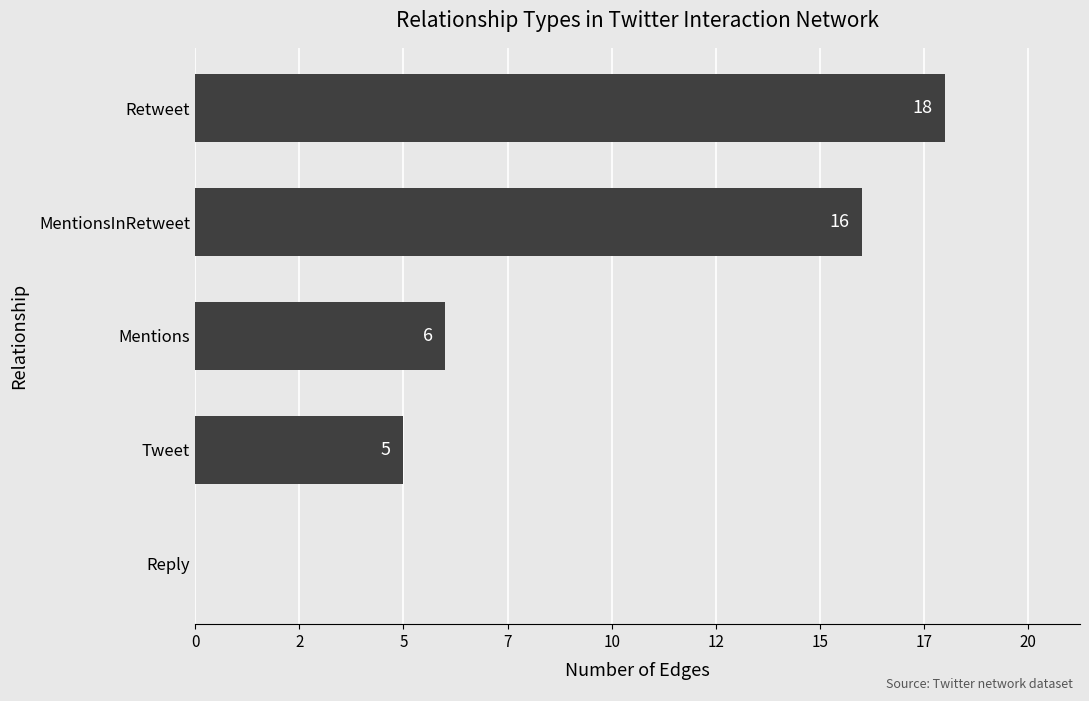

What is the difference between the second highest and minimum values?

16